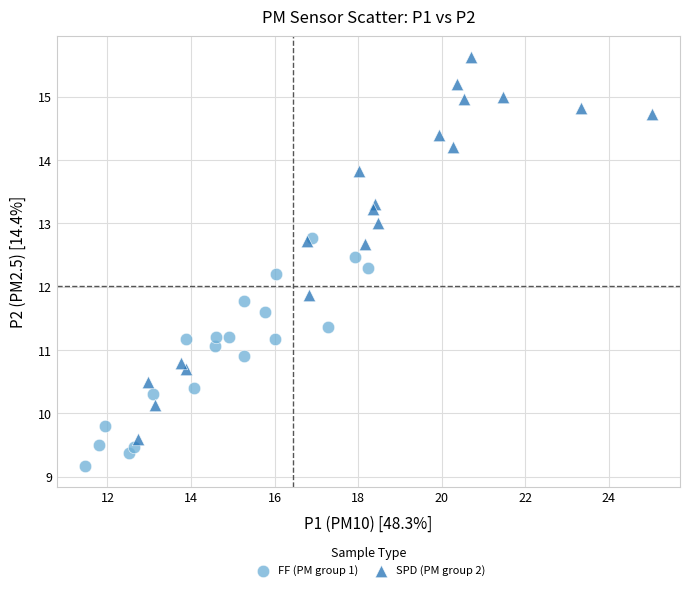

Which series has the widest spread of Y values?

SPD (PM group 2)